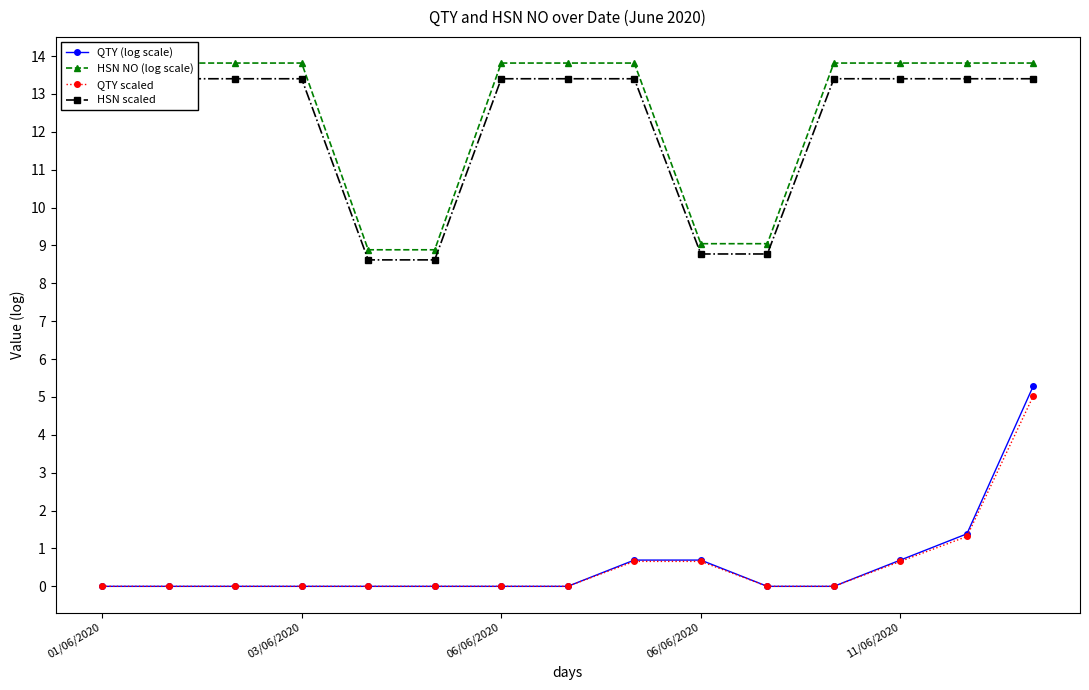

True or false: HSN NO (log scale) and HSN scaled cross at least once.

False